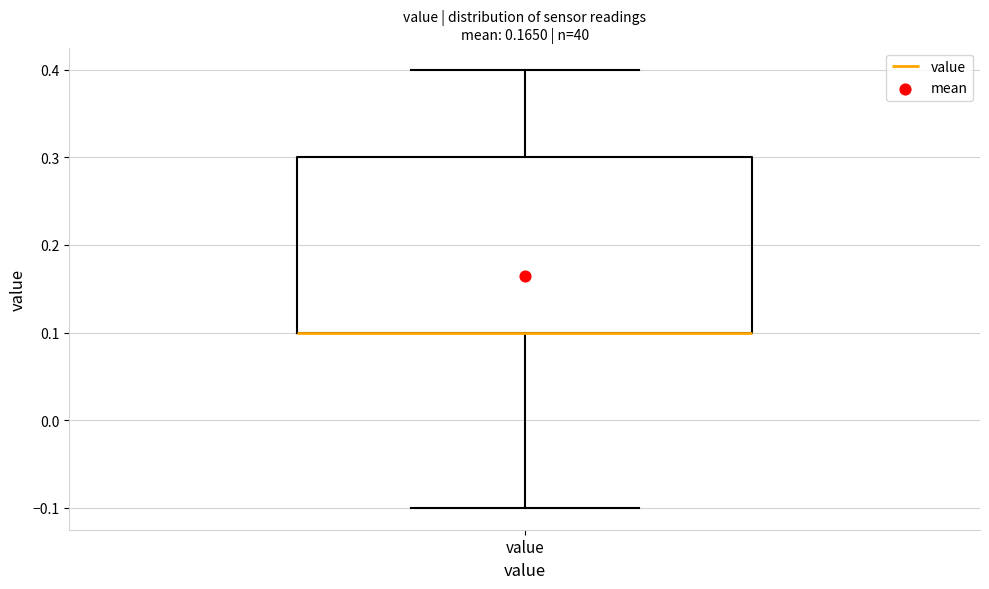

Transcribe this box plot: give where the median line is, the range the box spans, and where the two whiskers end, as read against the y-axis. The values are not printed on the chart, so give them approximately, as read against the axis.

median 0.1 (drawn on the box's lower edge), box 0.1 to 0.3, whiskers -0.1 to 0.4